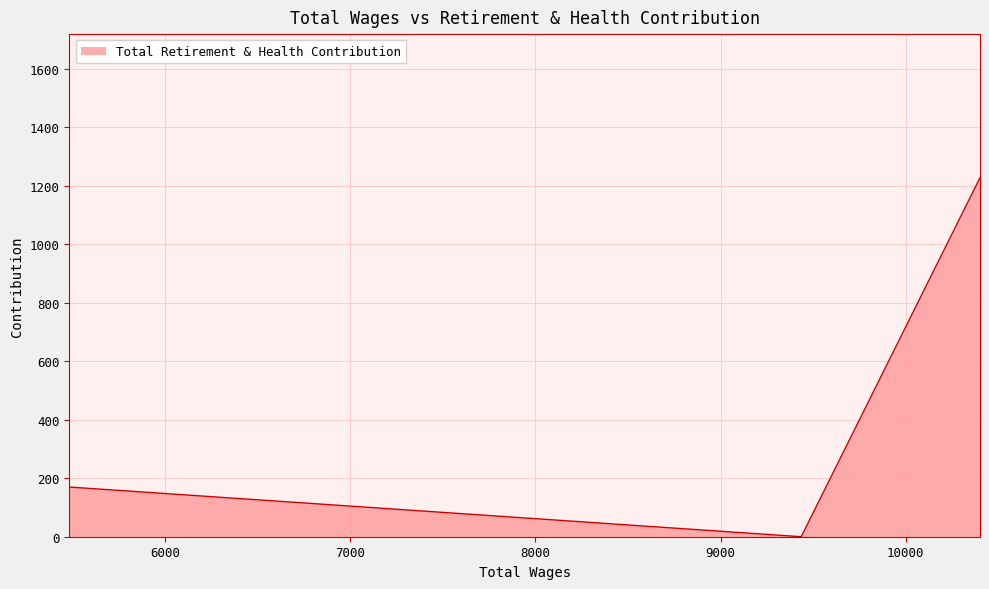

What is the difference between the maximum and minimum values?

1228